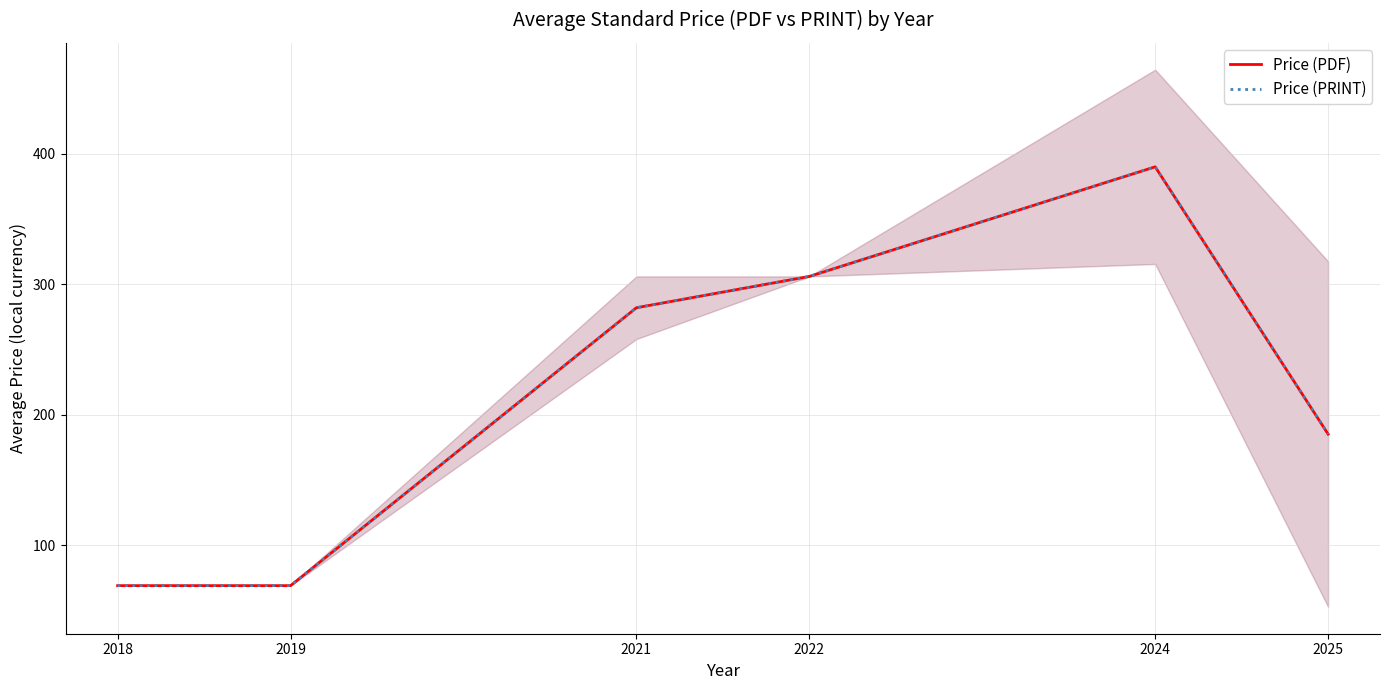

What is the value of the Price (PRINT) point at the 6th from the left?

185.1